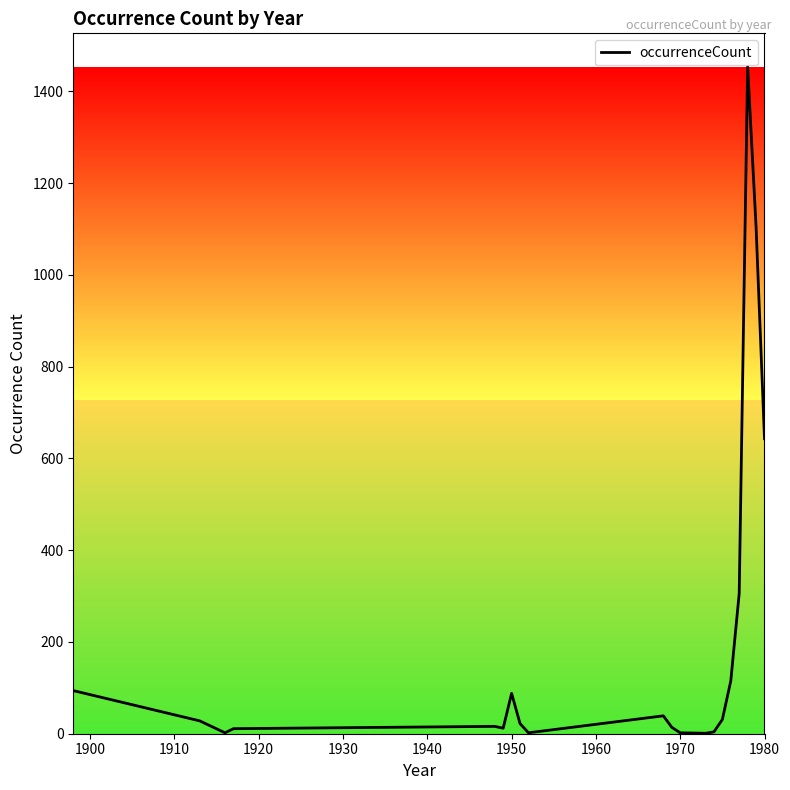

What is the maximum value shown in the chart?

1454